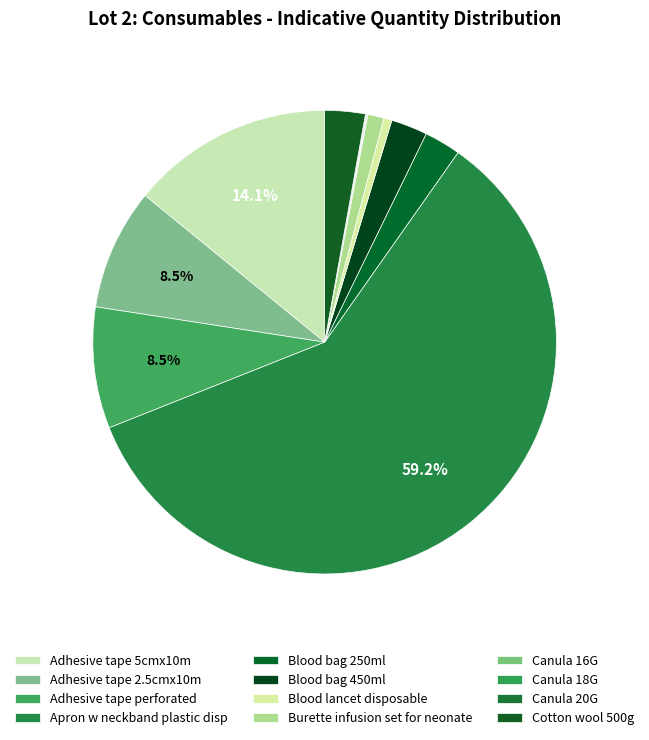

To the nearest percent, what is the difference between the Blood bag 450ml and Canula 20G slice percentages?

2%